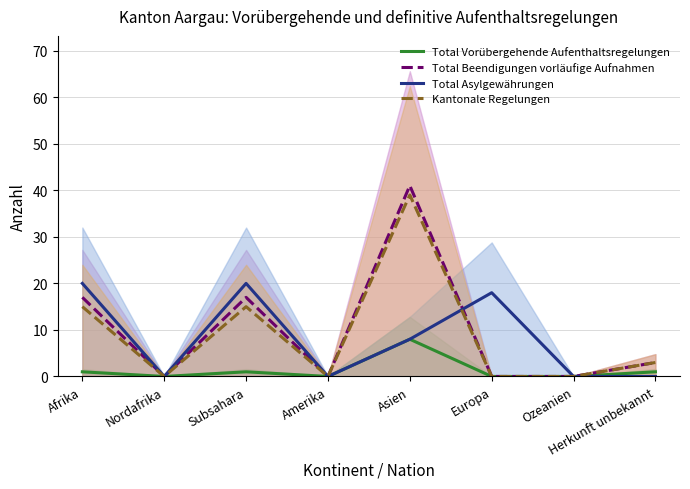

What is the value of the Total Vorübergehende Aufenthaltsregelungen point at the 8th from the left?

1